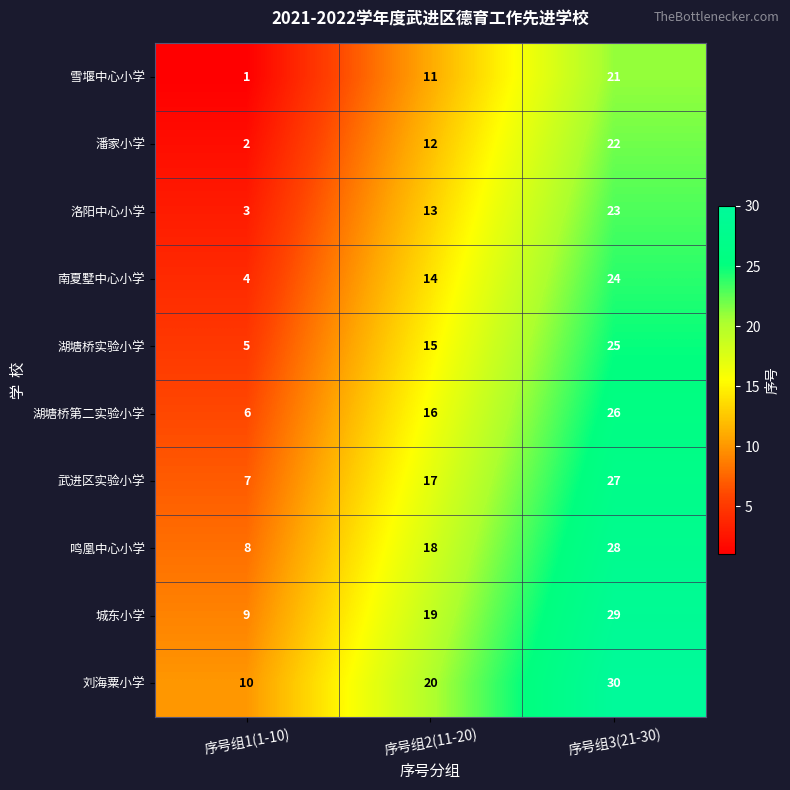

Read the 洛阳中心小学 value at 序号组1(1-10), to the nearest 5.

5